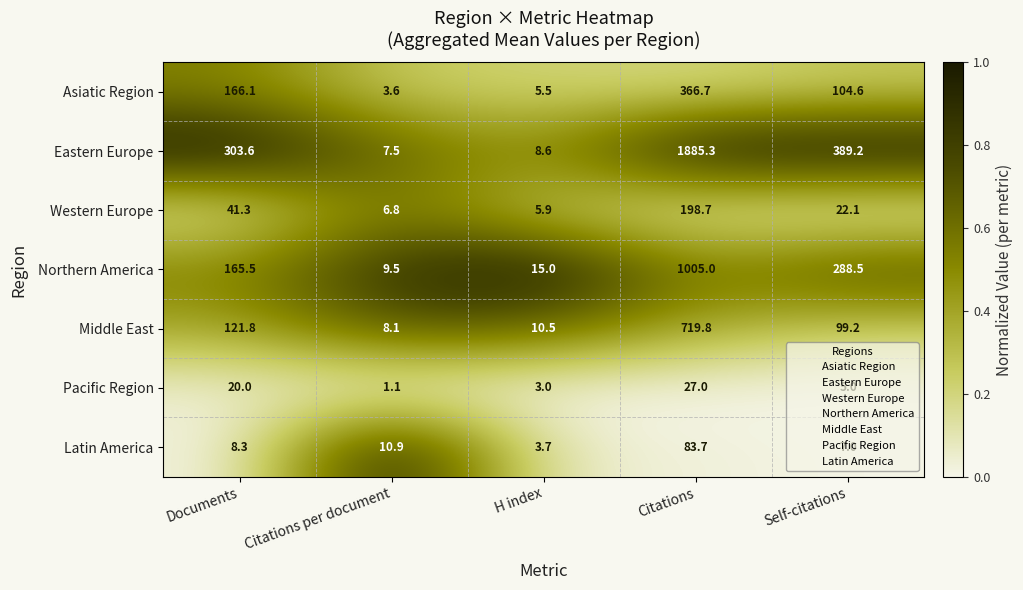

What is the difference between the maximum and minimum values in the Latin America series?

80.0